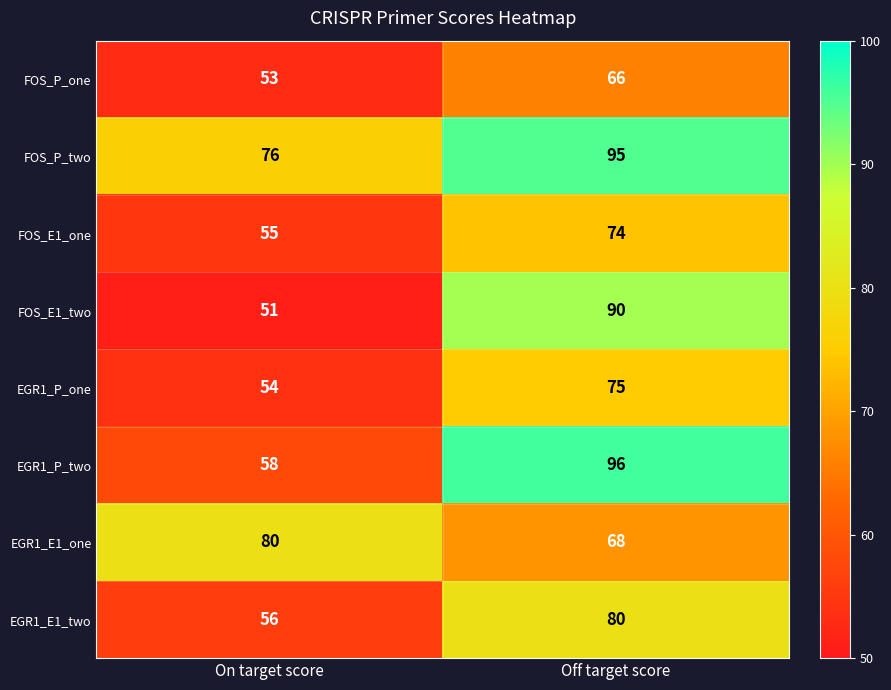

Which label corresponds to the smallest value in the chart?

On target score